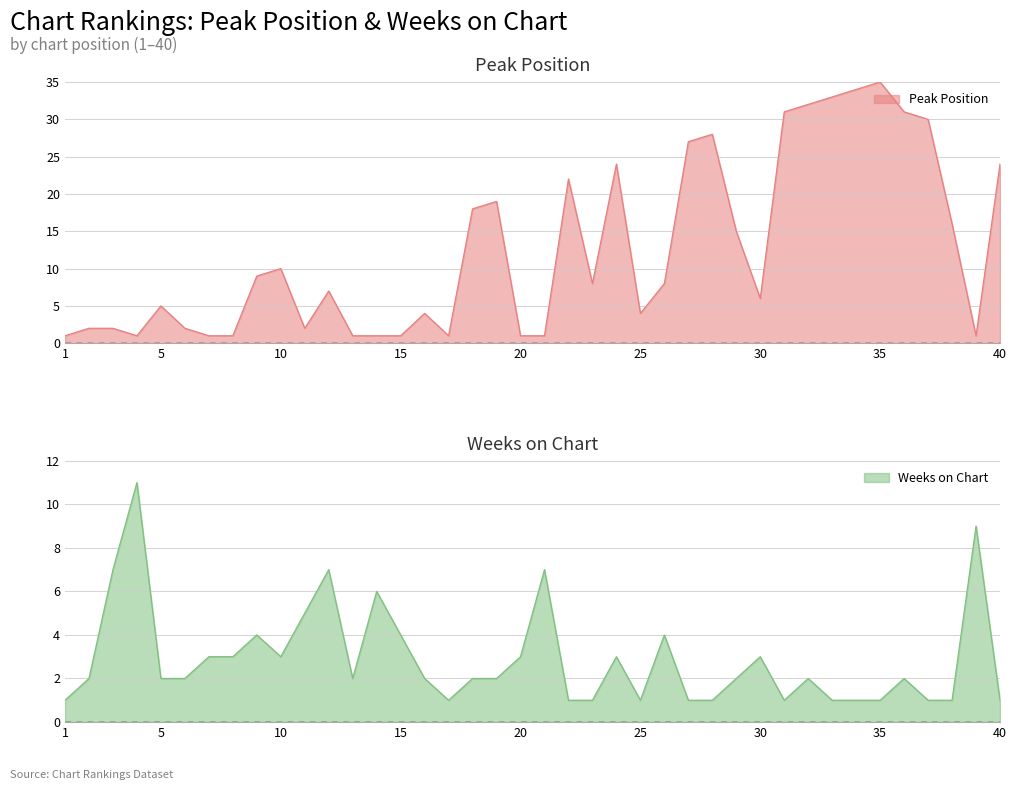

Does the chart display data point markers on the line(s)?

No